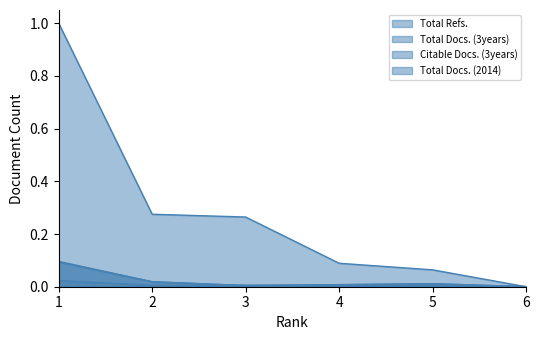

In Total Docs. (3years), how many points are higher than both neighbors (excluding endpoints)?

1